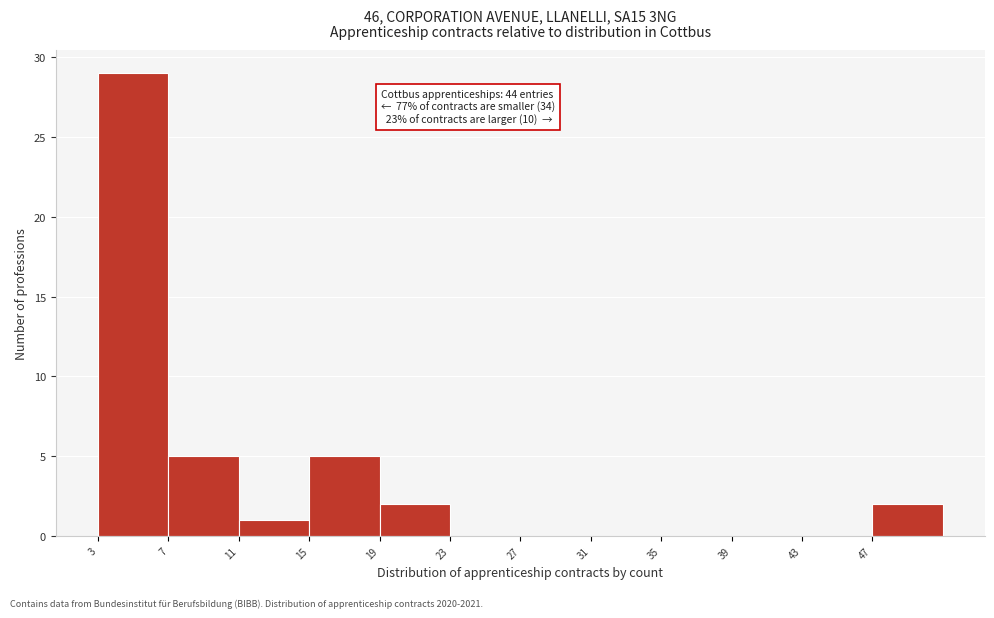

Over which range of the x-axis is the bar tallest?

3 to 7